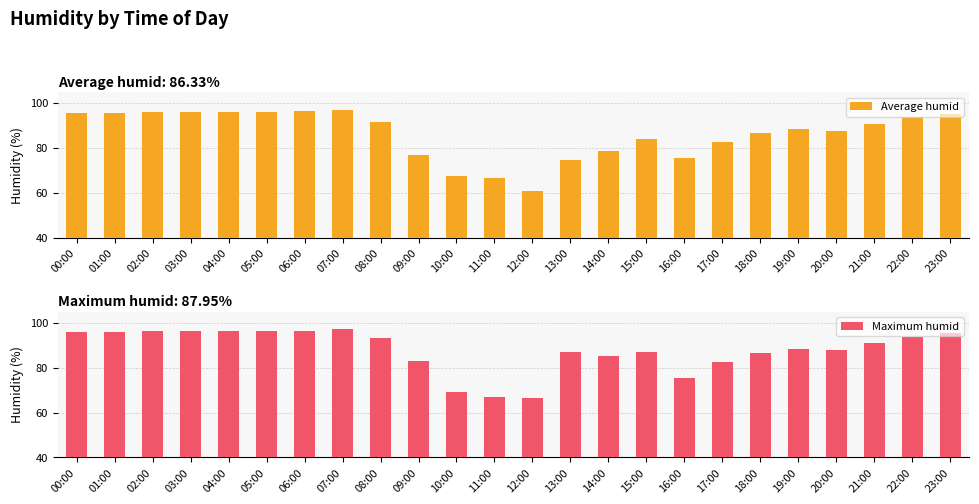

Reading left to right, transcribe all the data shown in this chart.

Average humid: 95.8	95.6	96.0	96.3	96.1	96.0	96.5	97.0	91.7	77.1	67.4	66.7	60.9	74.8	78.5	84.0	75.4	82.7	86.7	88.5	87.8	90.9	93.8	95.4
Maximum humid: 95.9	96.1	96.4	96.5	96.2	96.4	96.6	97.1	93.2	83.1	69.0	67.0	66.7	87.0	85.3	87.1	75.4	82.7	86.7	88.5	87.8	90.9	93.8	95.4